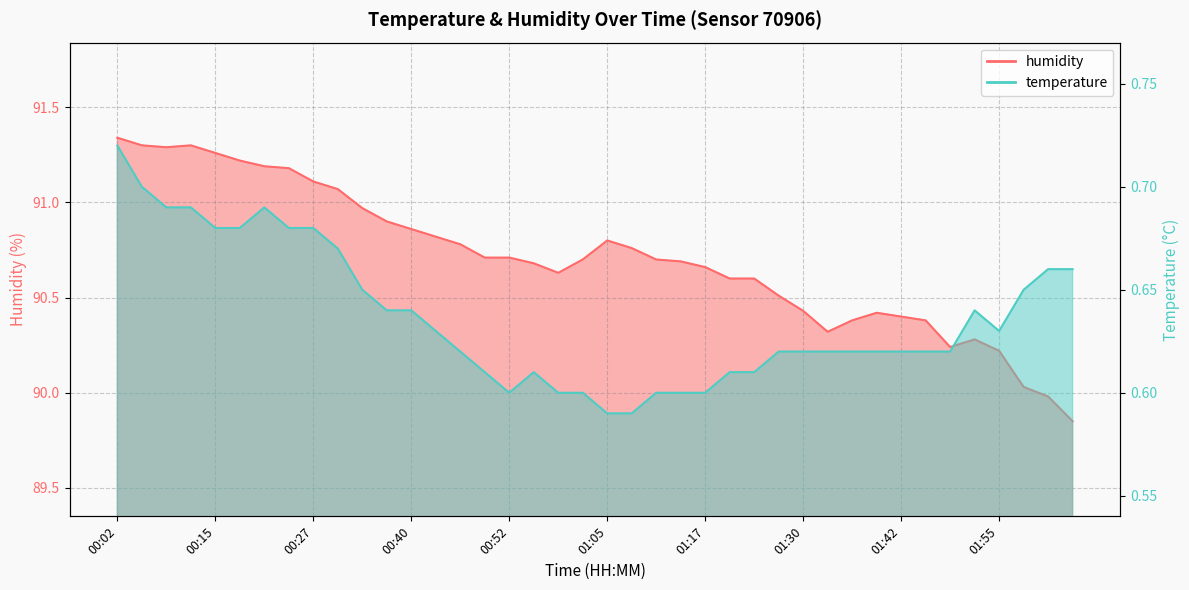

True or false: temperature has more than 2 interior local peaks.

True